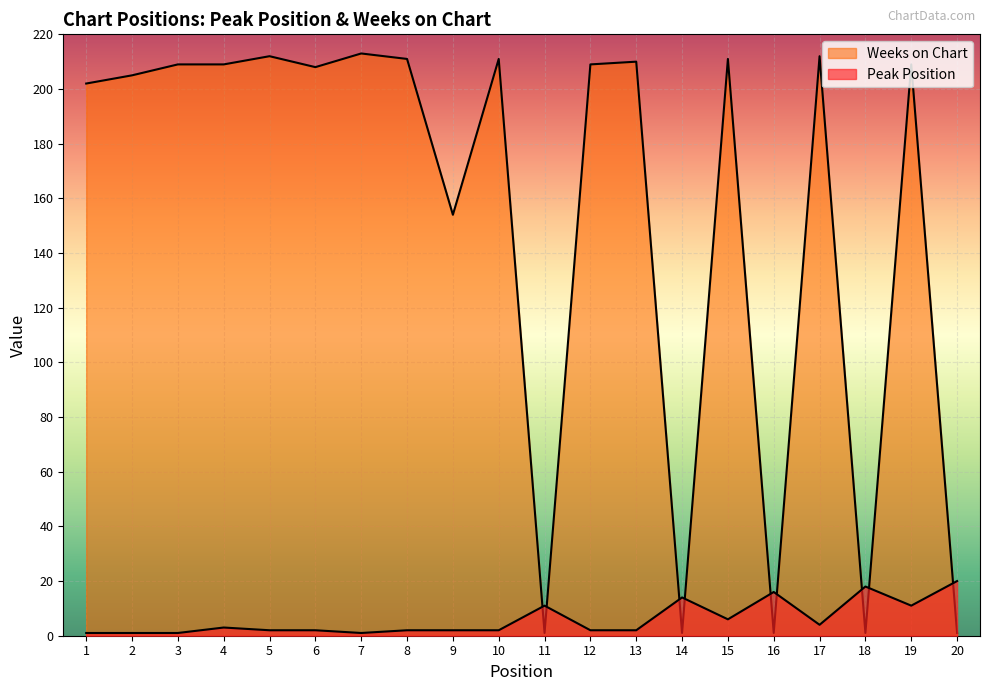

Which series has the largest total across all categories?

Weeks on Chart